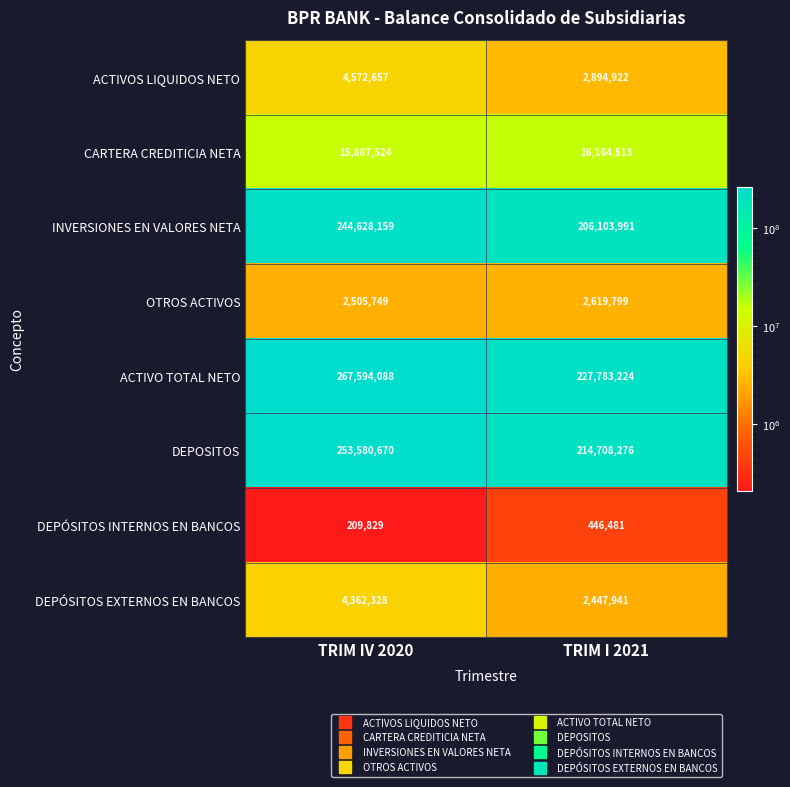

What is the smallest value displayed?

209829